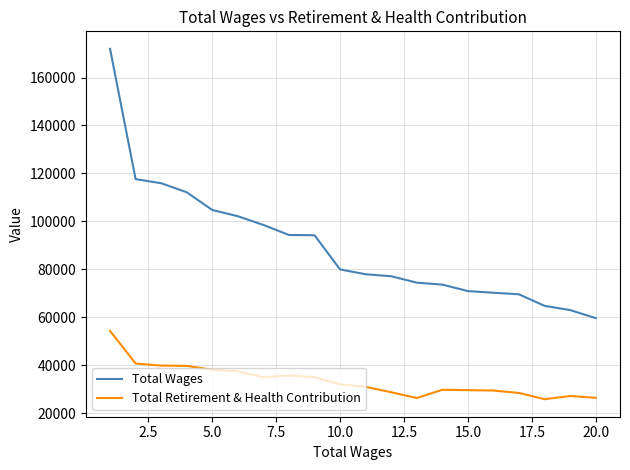

List the series in order of their overall mean, highest first.

Total Wages, Total Retirement & Health Contribution